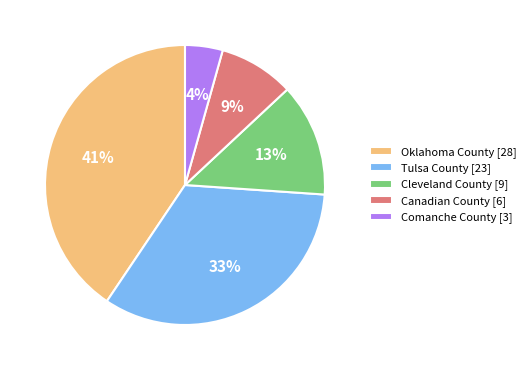

What is the ratio of the value at Cleveland County [9] to the value at Tulsa County [23]?

0.4